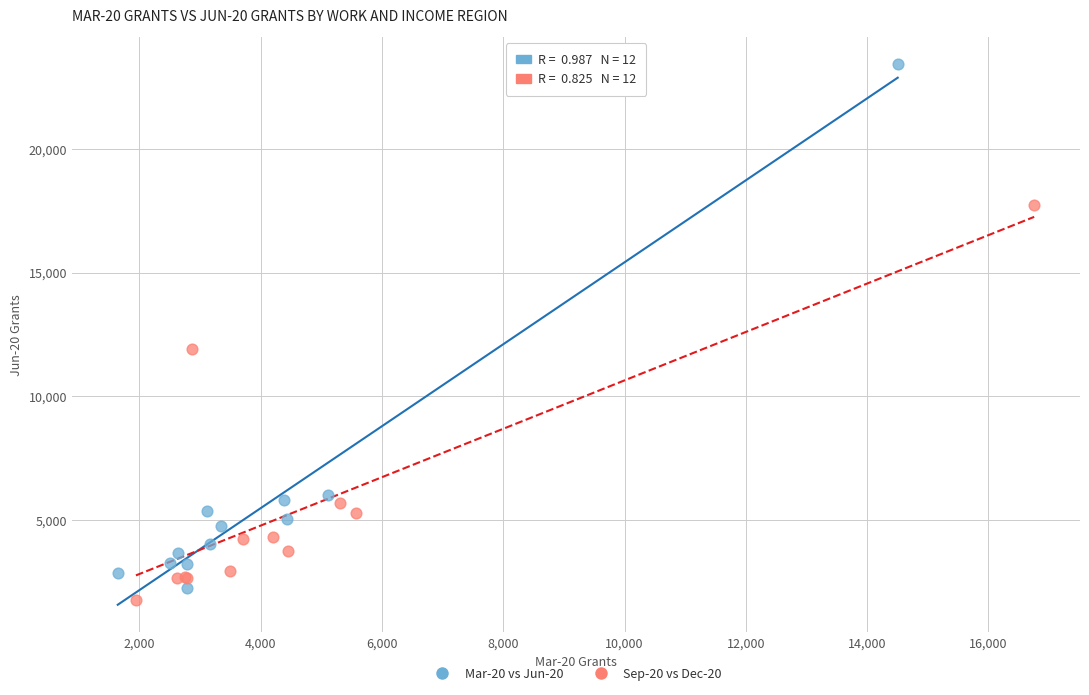

Which series reaches the maximum Y coordinate?

Mar-20 vs Jun-20